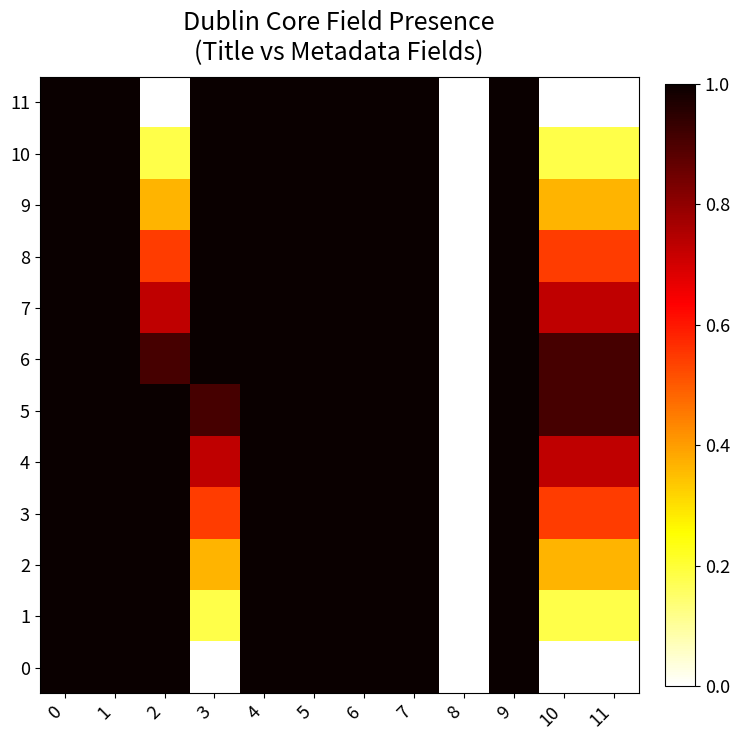

What is the spread (max minus min) of values at 2?

1.0